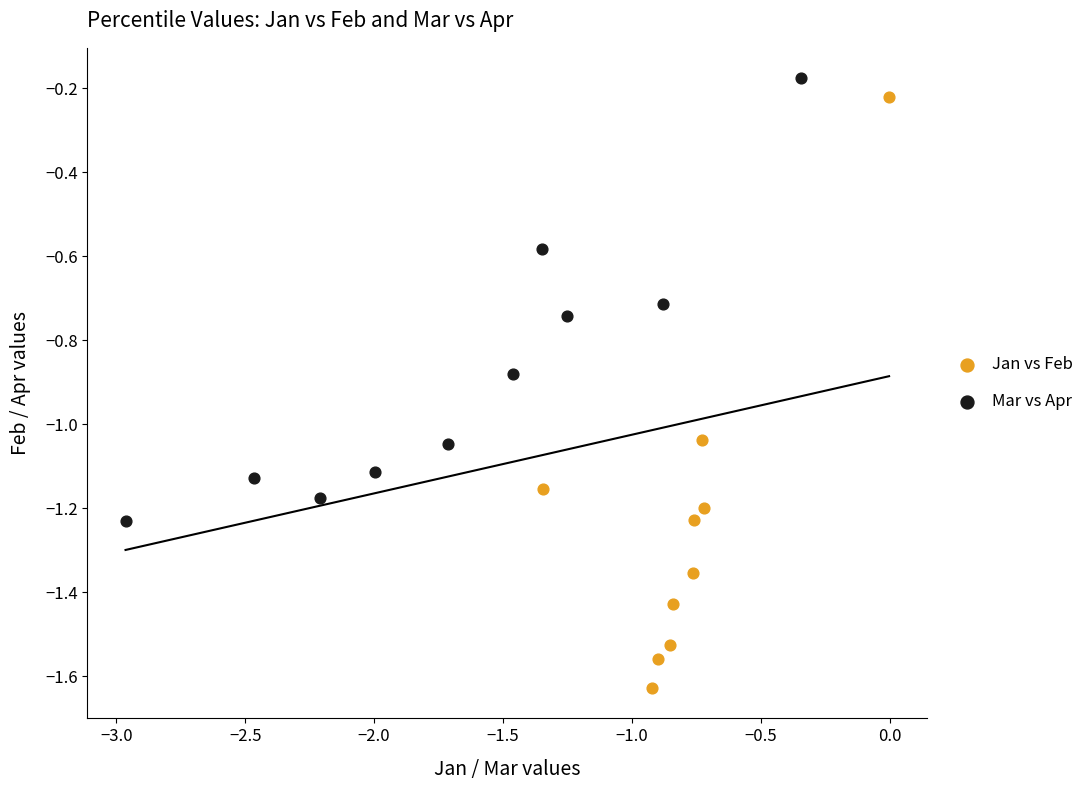

Which series has the largest Y range (max minus min)?

Jan vs Feb